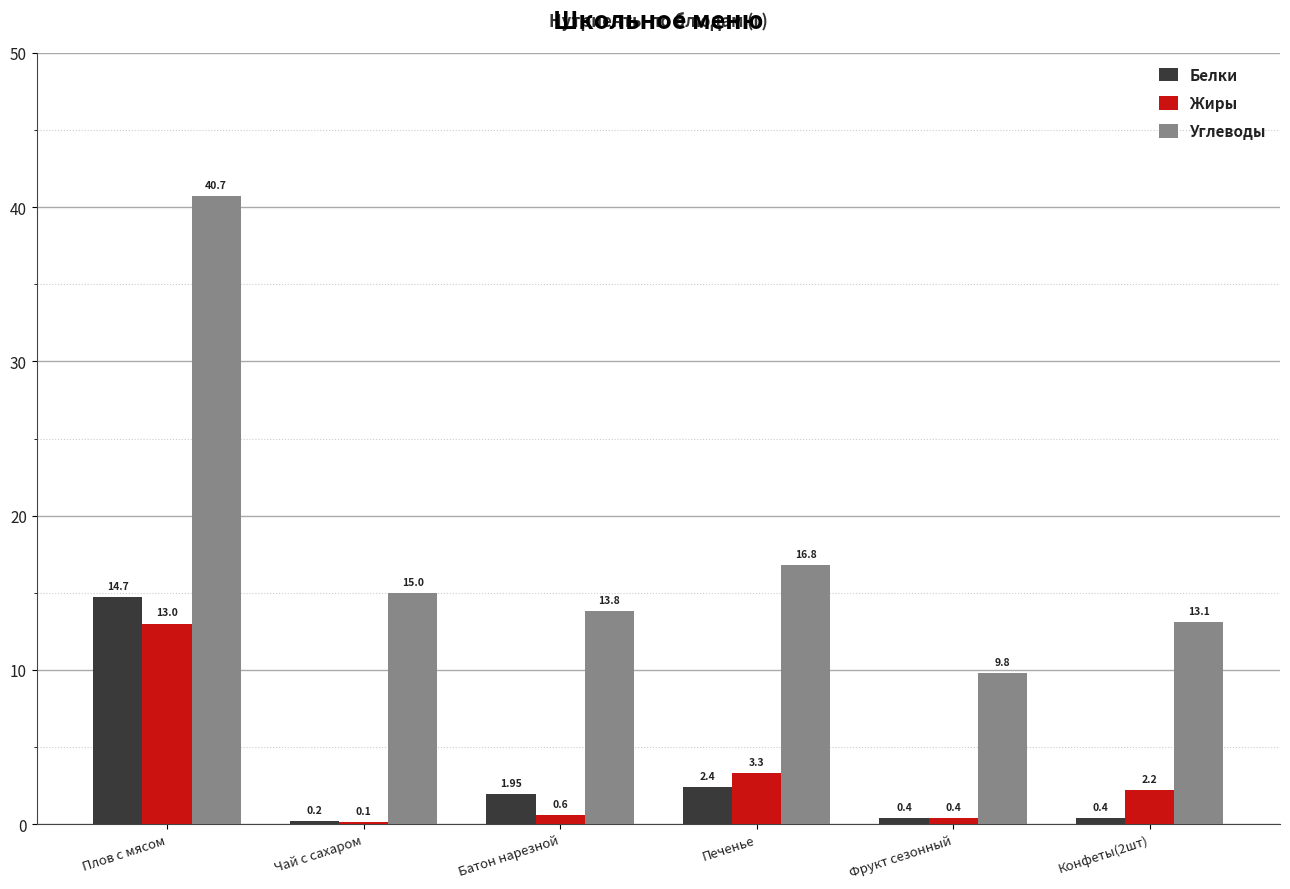

Does the chart contain stacked bars?

No